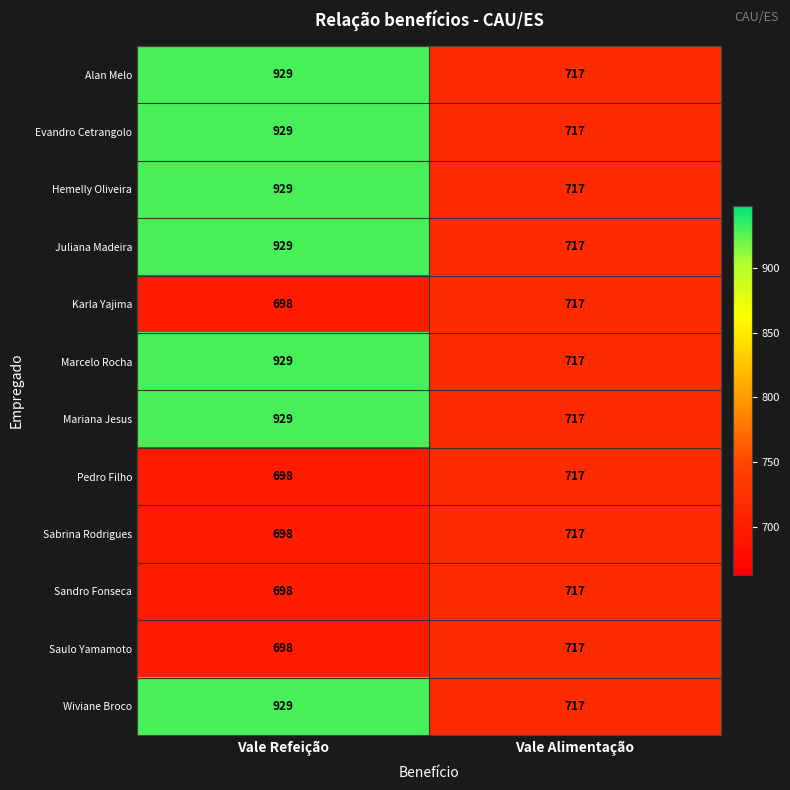

How many data points does each series have?

2